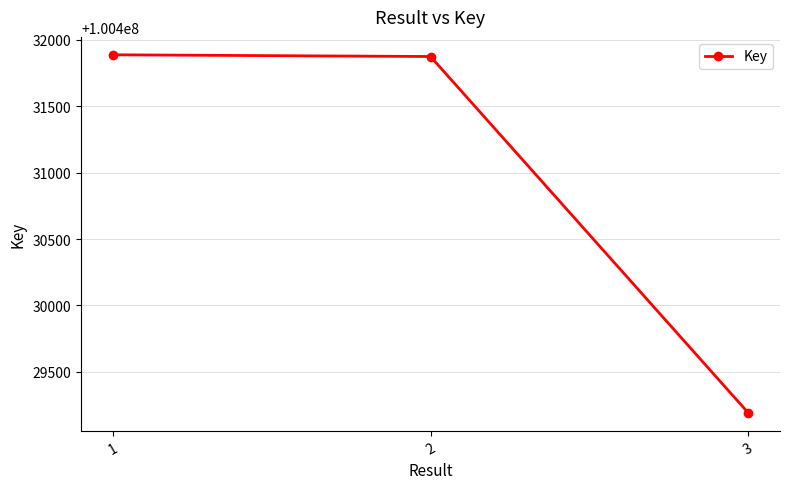

What is the change in value from 1 to 2?

-13